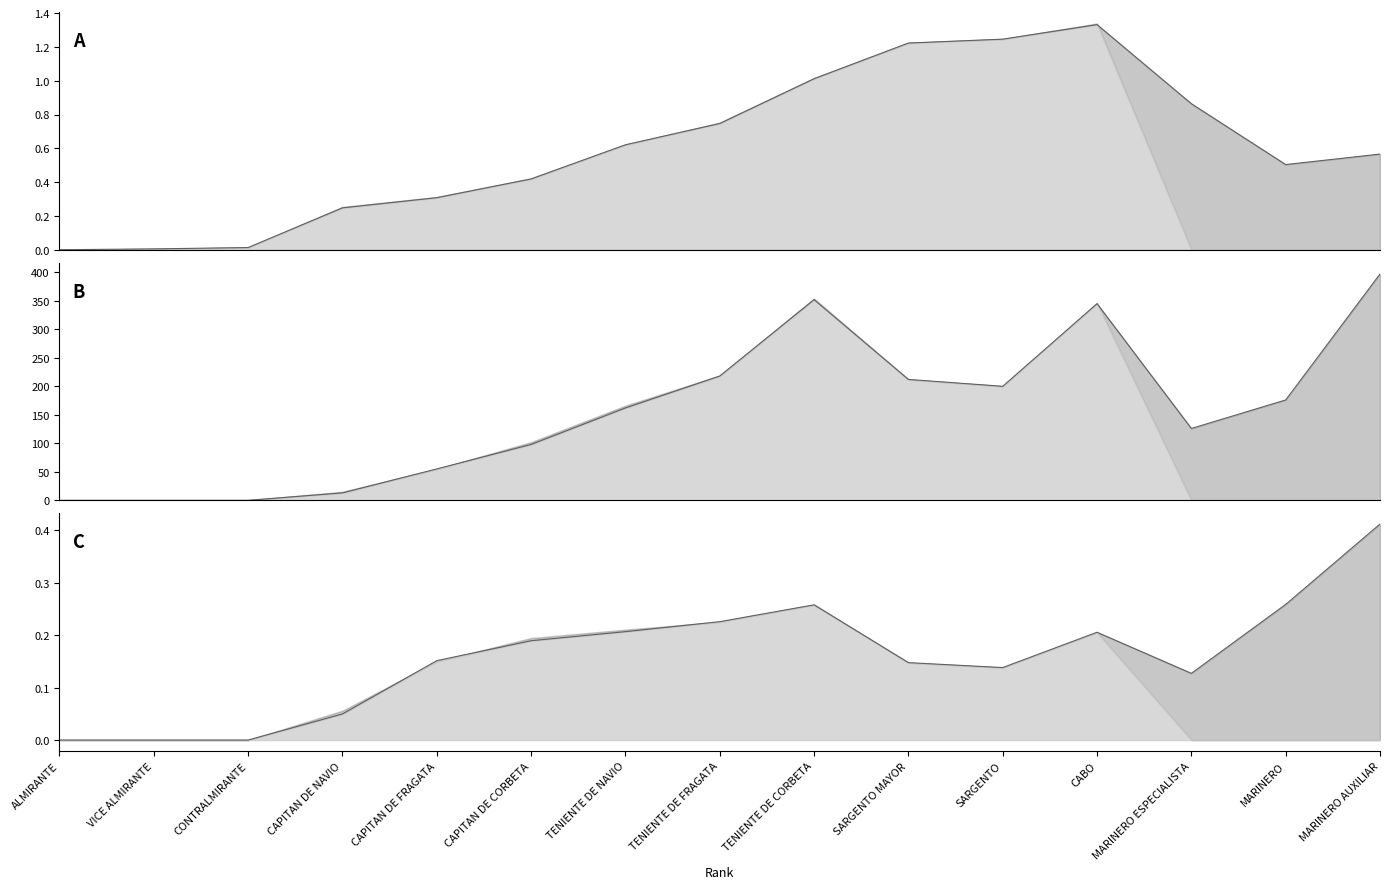

Is it true that MASCULINO MARZO equals 1.3 at CABO?

True